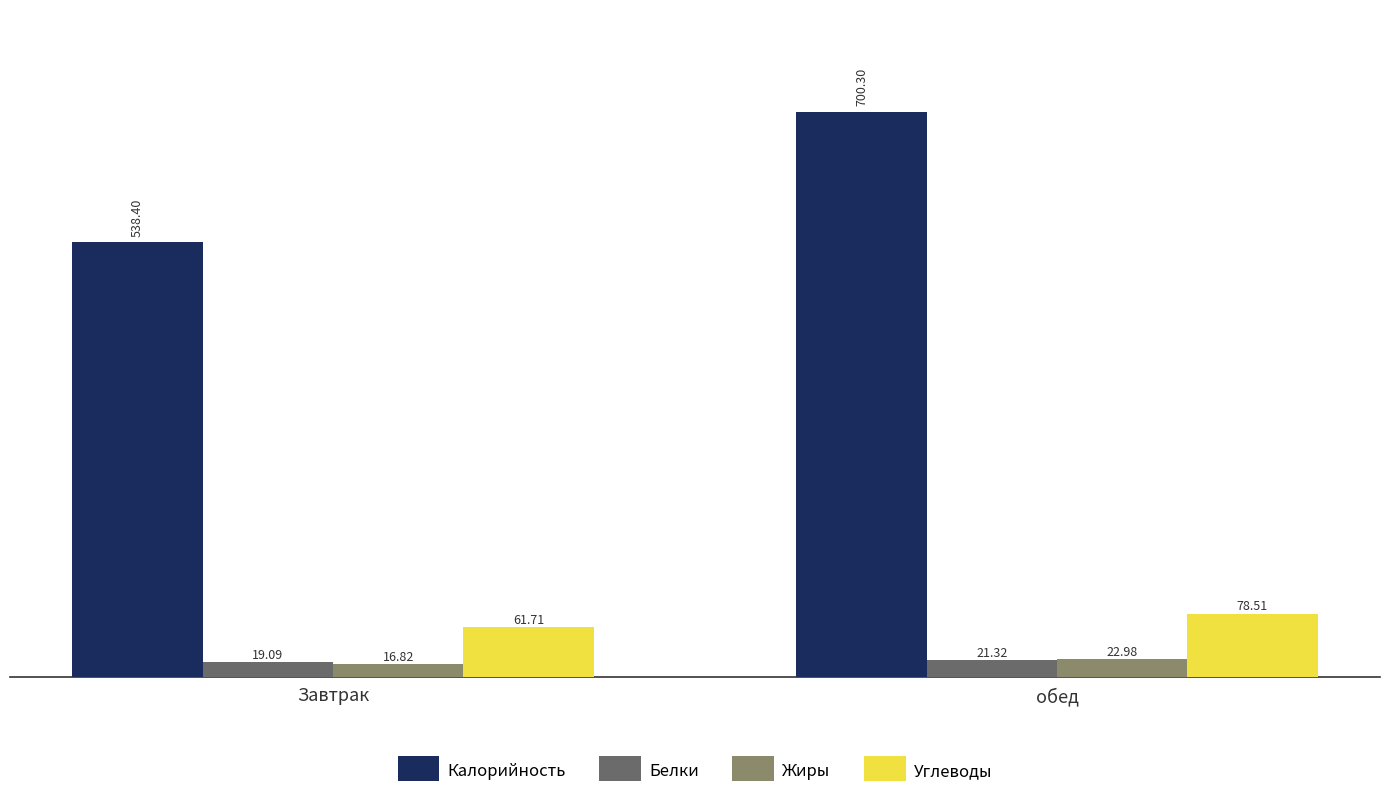

What is the value of the Белки bar at the 2nd from the left?

21.3